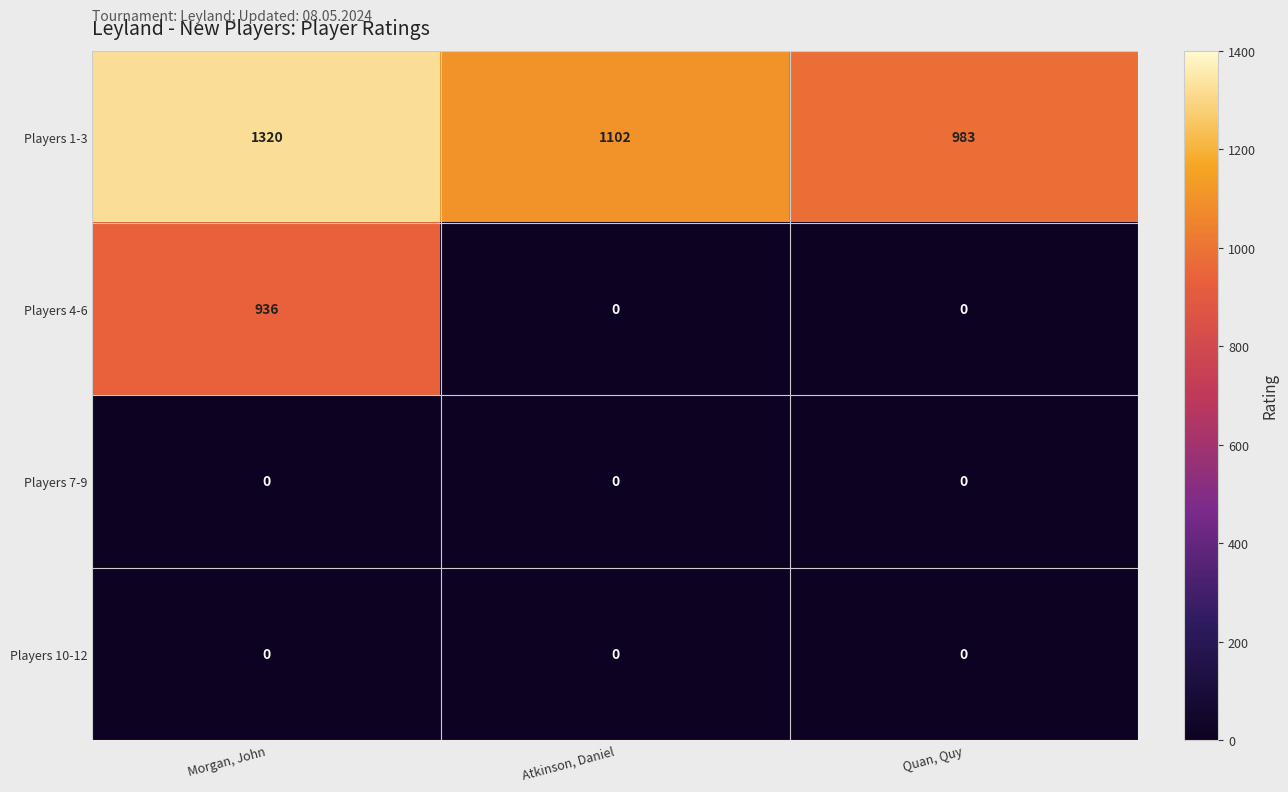

List the labels in order of Players 1-3 value, largest first.

Morgan, John, Atkinson, Daniel, Quan, Quy